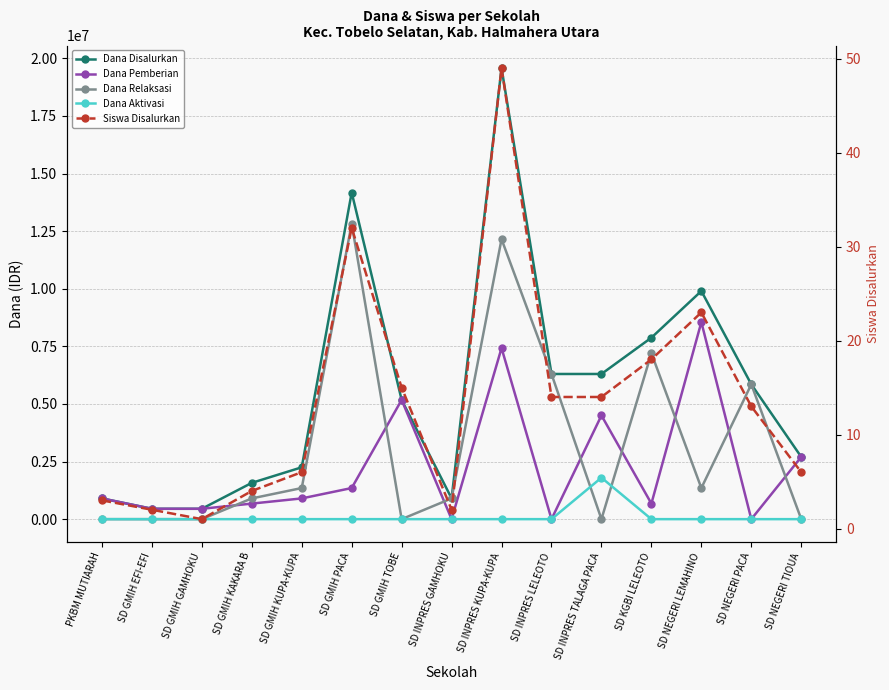

Is this an area chart (filled region under the line)?

No